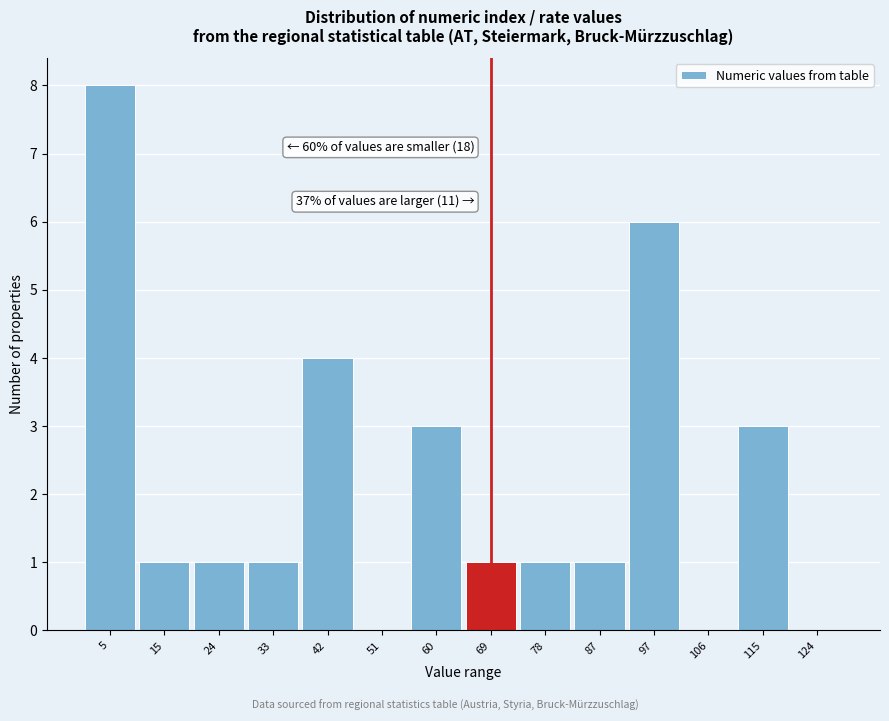

Reading left to right, extract all data points from this chart.

5=8	15=1	24=1	33=1	42=4	51=0	60=3	69=1	78=1	87=1	97=6	106=0	115=3	124=0